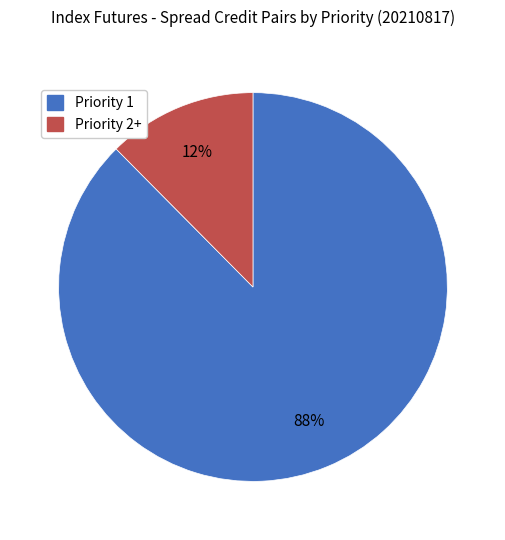

Count the number of slices in the pie.

2